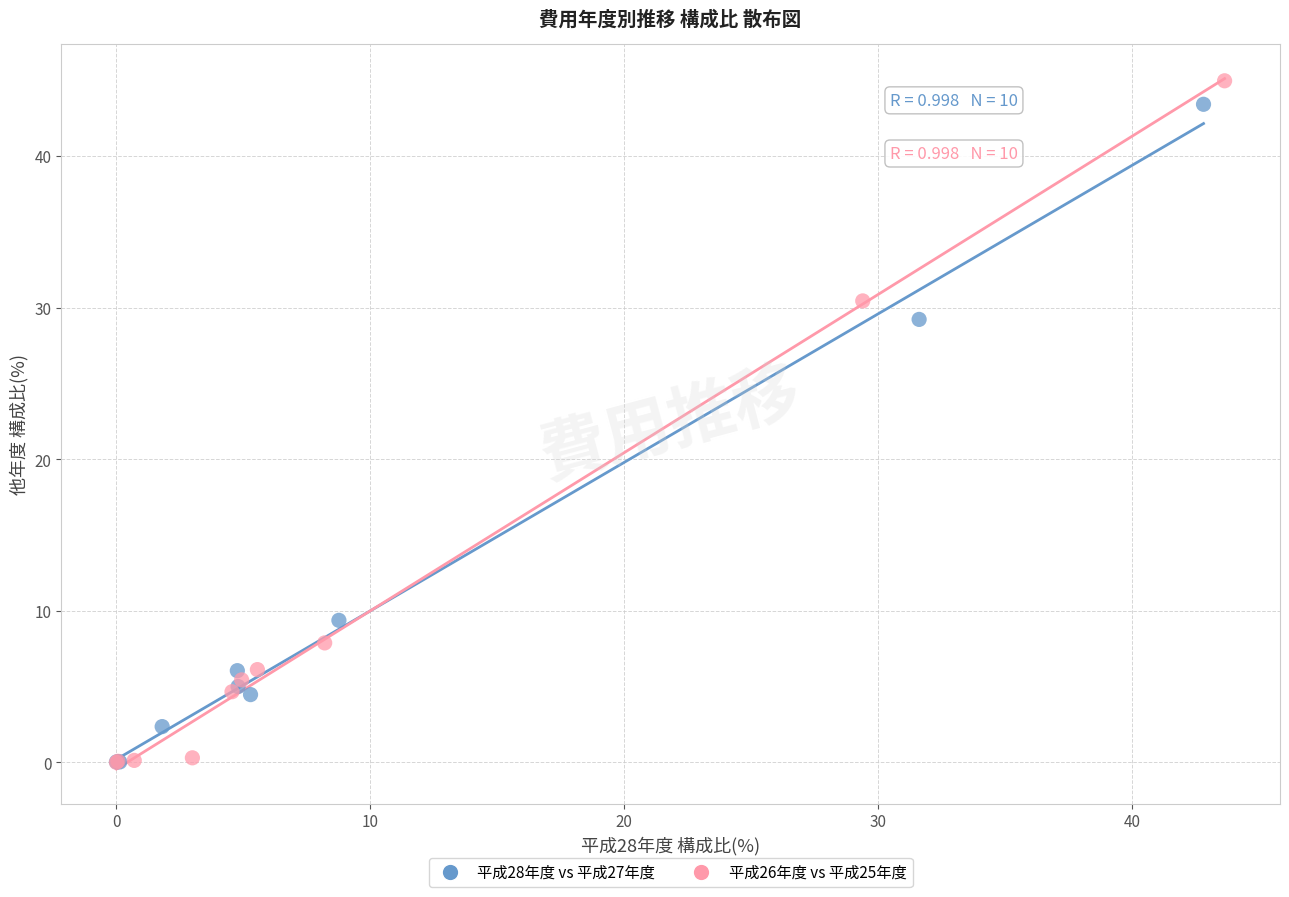

Which series contains the highest Y value?

平成26年度 vs 平成25年度